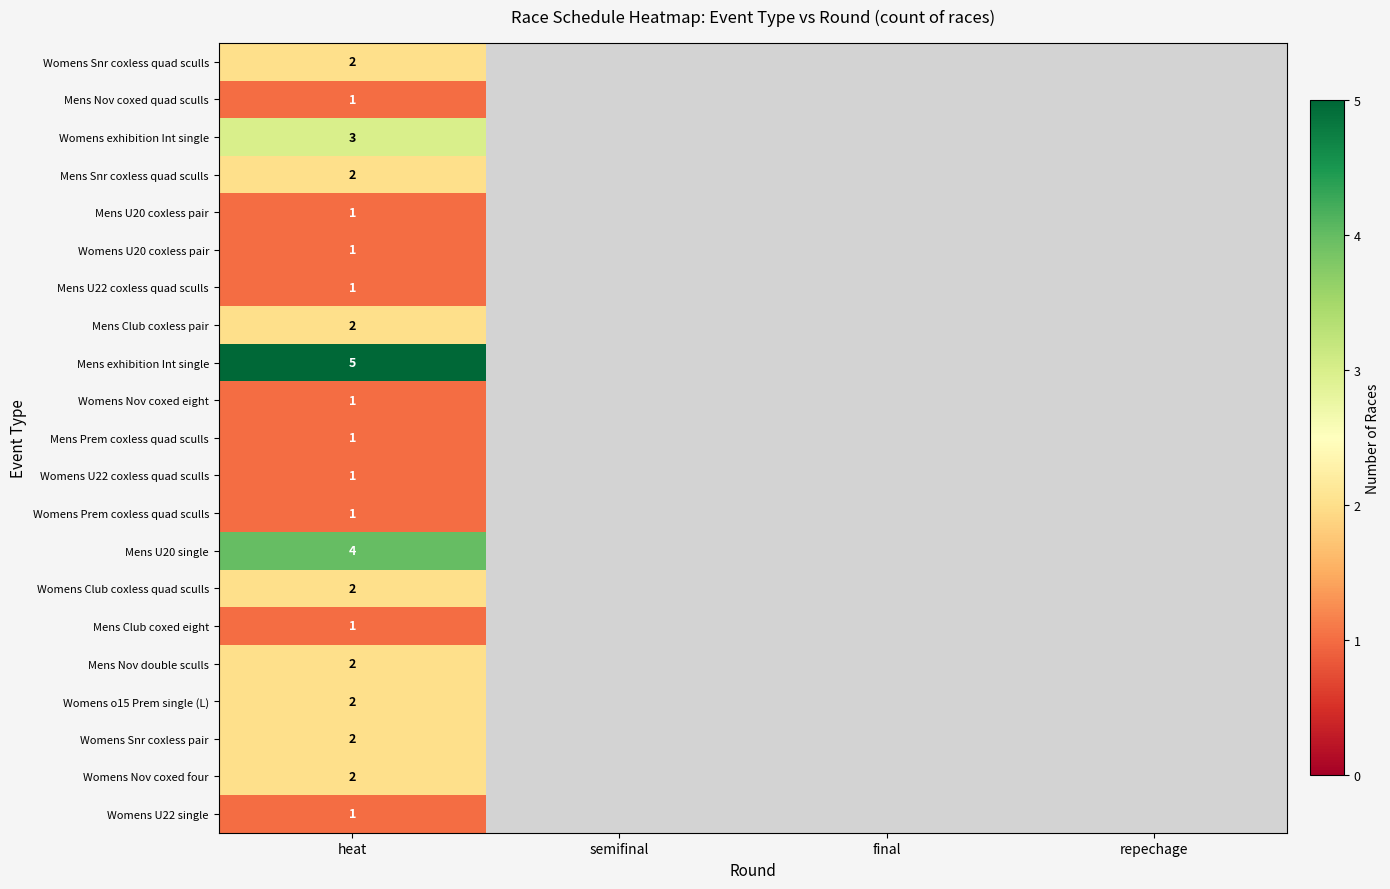

At how many categories does at least one series exceed 4?

1